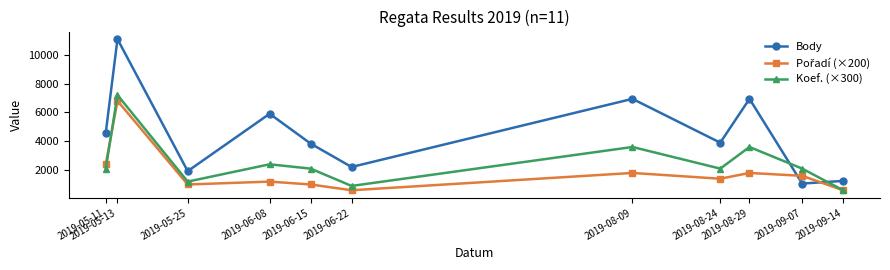

What is the value of the Koef. (×300) point at the 9th from the left?

3600